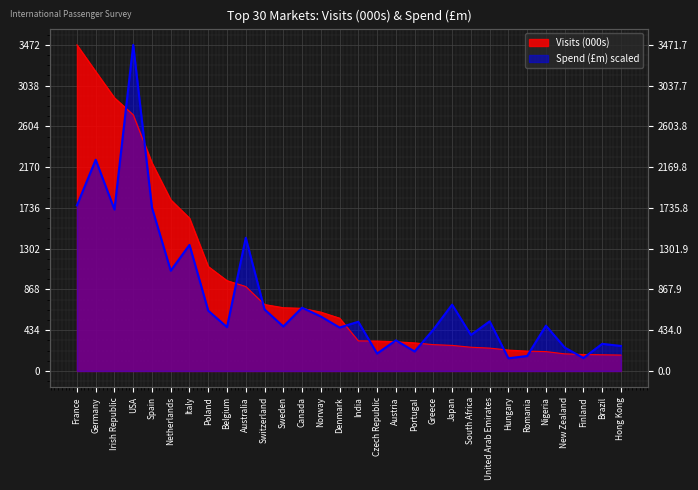

Does the chart display data point markers on the line(s)?

No